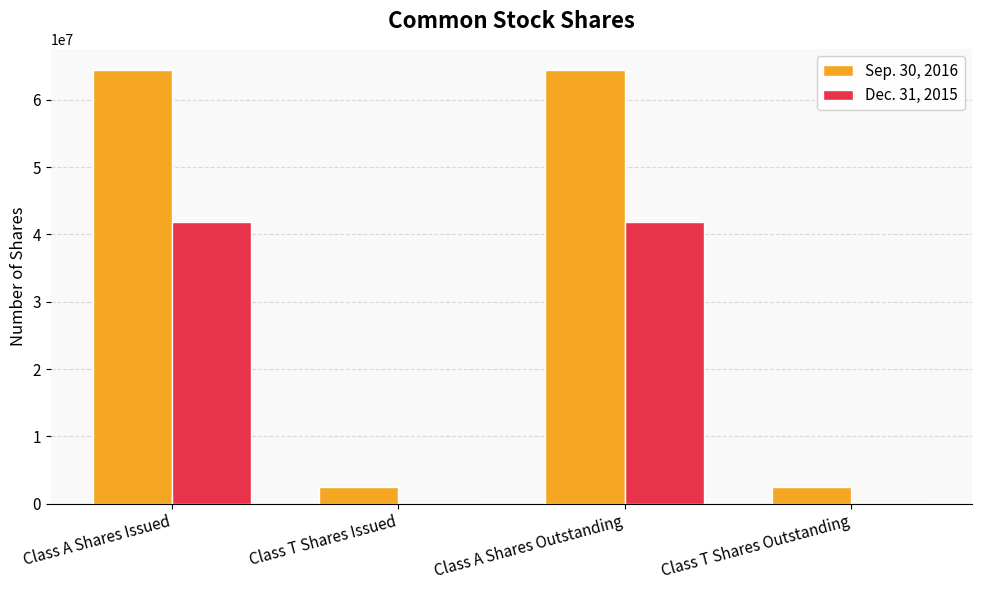

How many groups of bars are there?

4